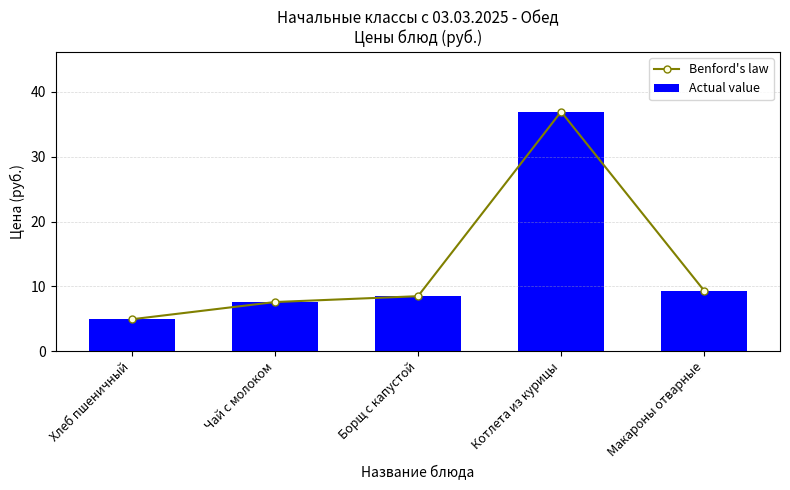

What are all the series names shown in the legend?

Benford's law, Actual value